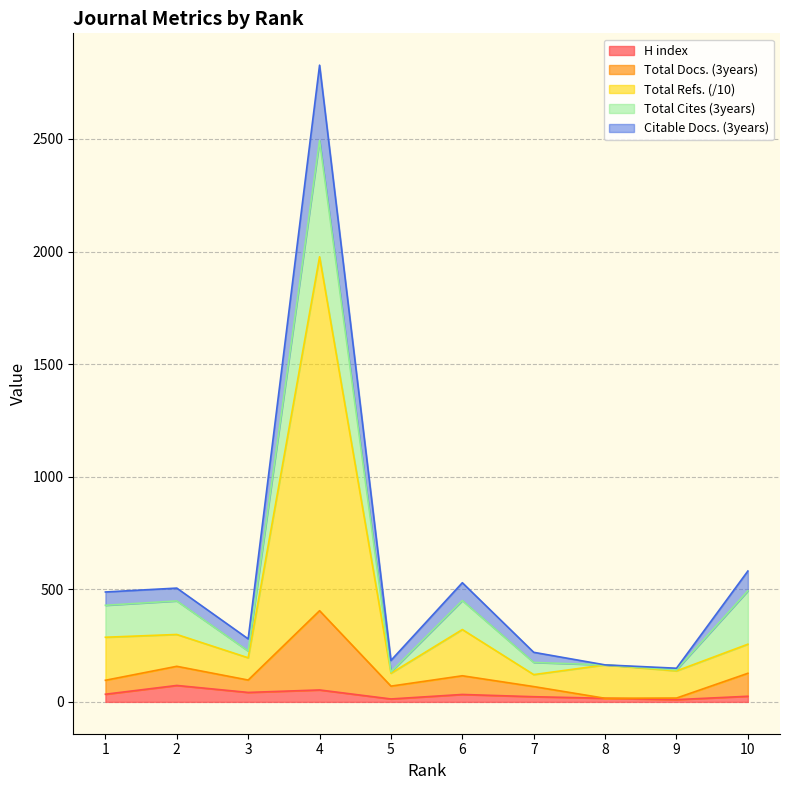

What is the highest value of the H index series?

73.0